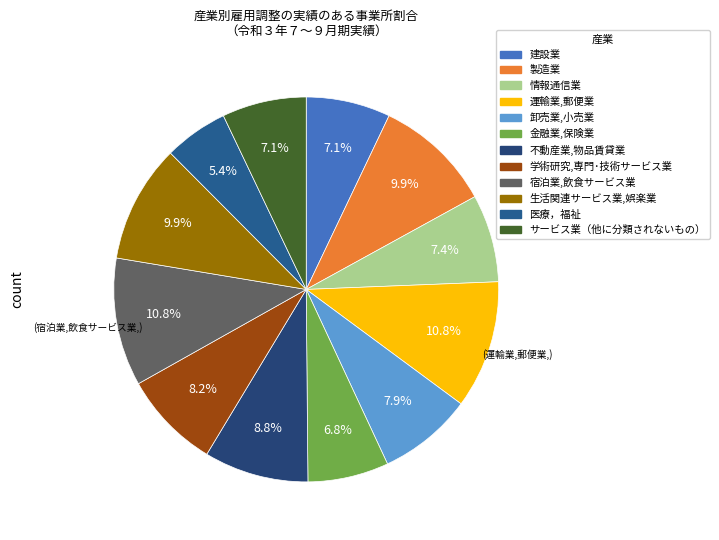

What percentage is the サービス業（他に分類されないもの） slice, to the nearest percent?

7%